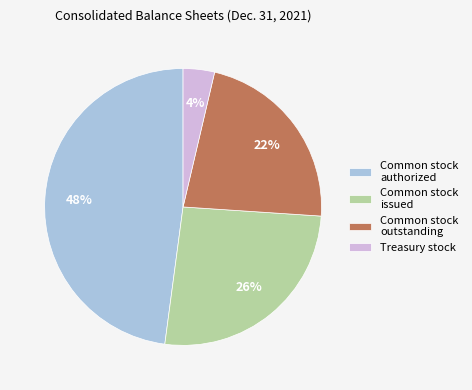

Which slice is the smallest?

Treasury stock